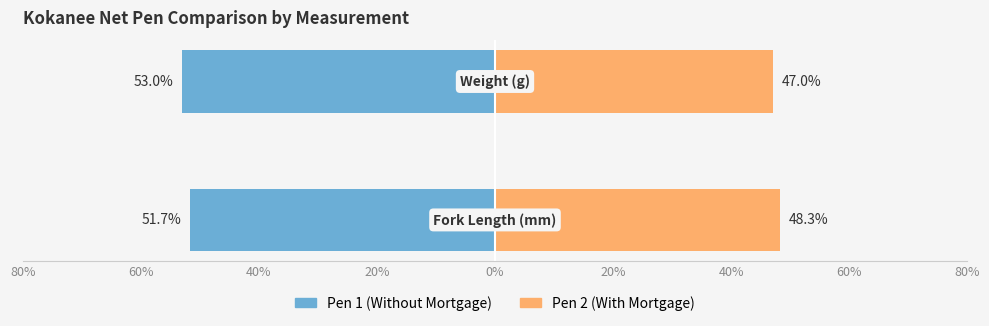

What is the minimum value for Pen 2 (With Mortgage)?

47.0